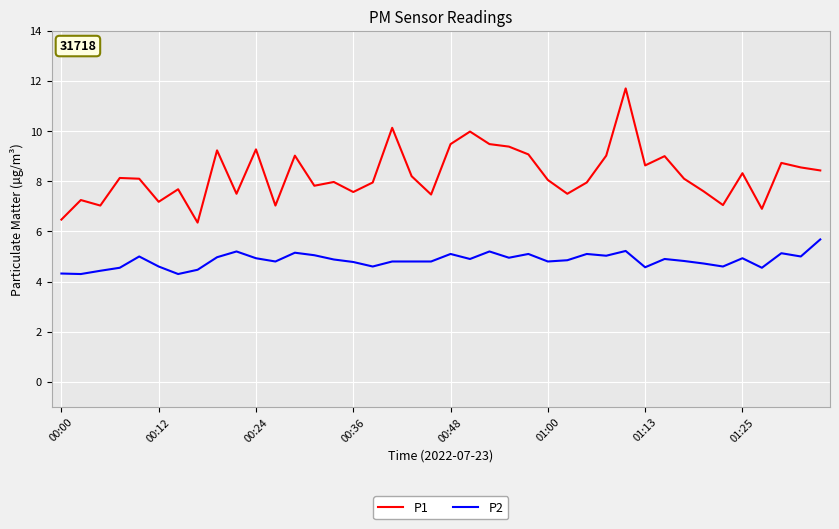

True or false: P1 and P2 intersect in this chart.

False